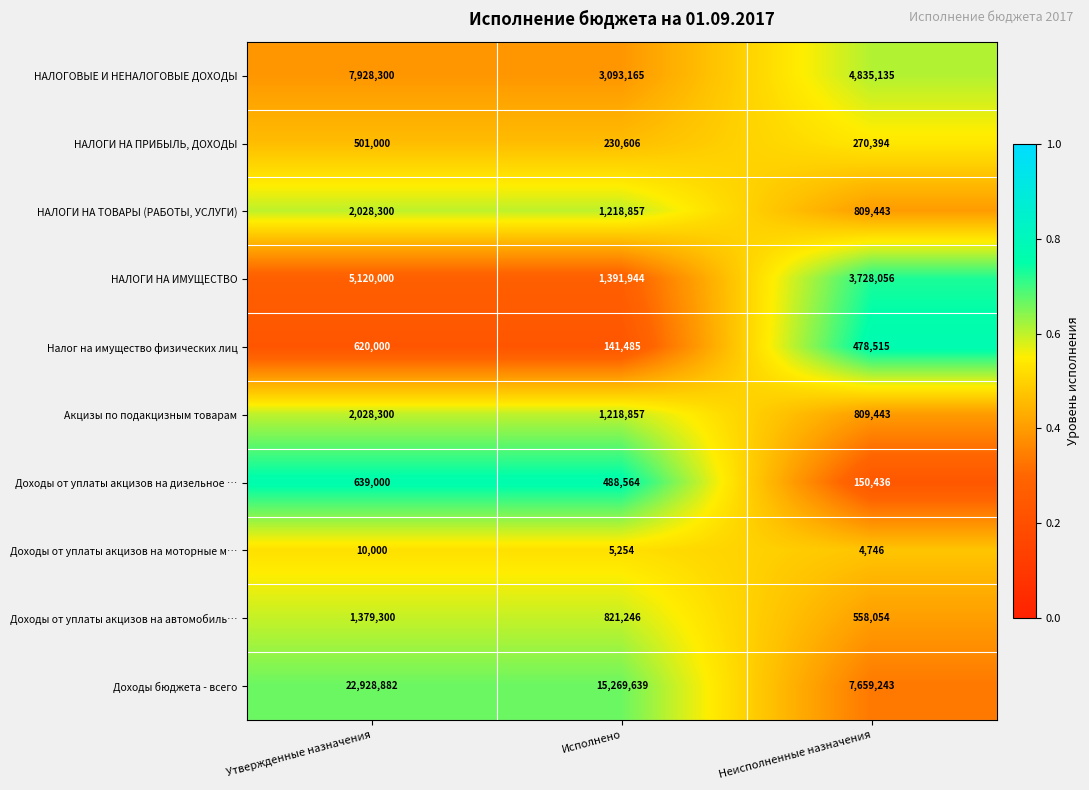

Which label corresponds to the smallest value in the chart?

Неисполненные назначения